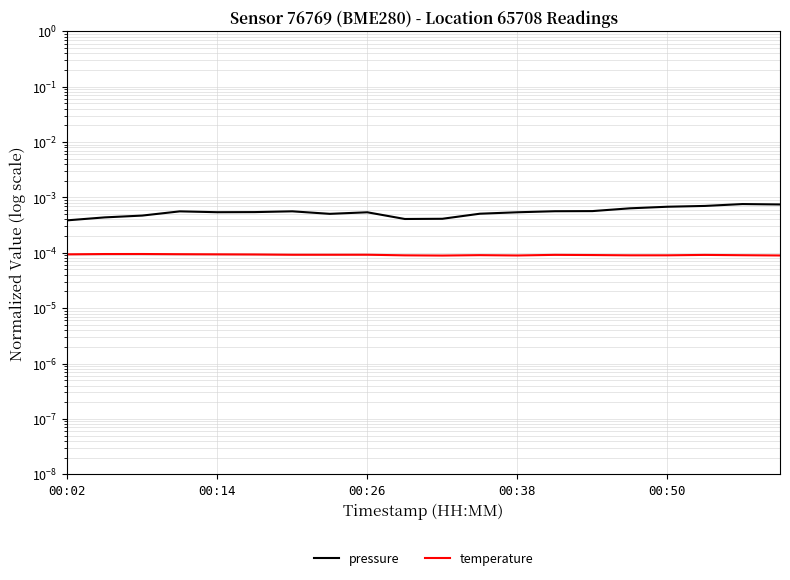

True or false: pressure has a value of 0.0 at 15.

True